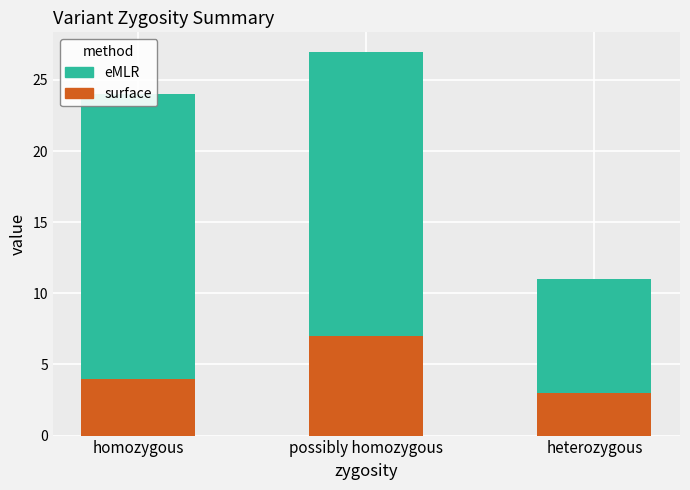

What is the total value across all series at heterozygous?

11